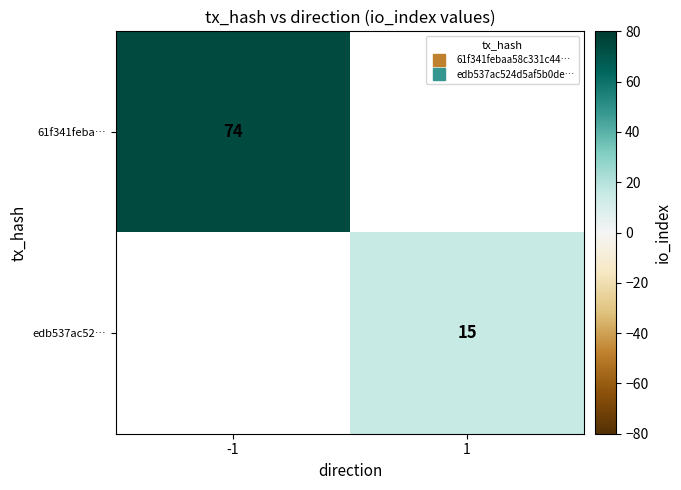

Which series has the largest total across all categories?

61f341feba…